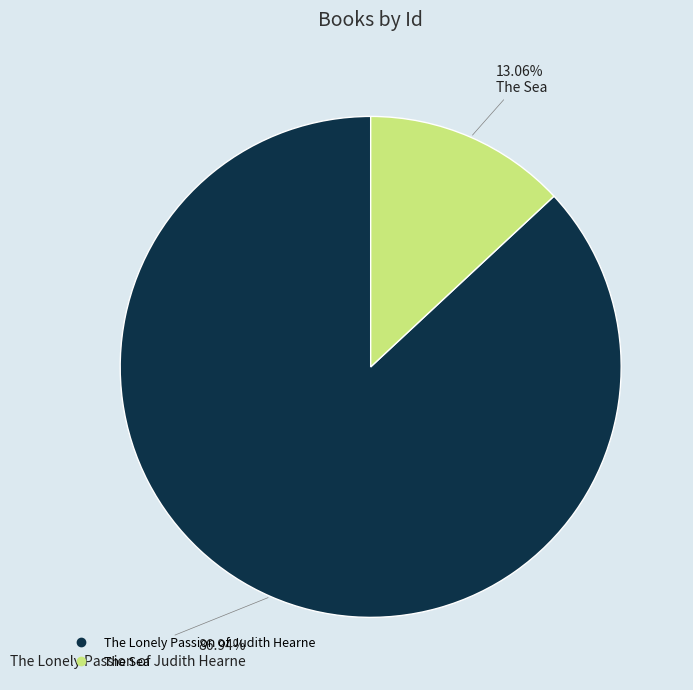

Which has a higher value, The Sea or The Lonely Passion of Judith Hearne?

The Lonely Passion of Judith Hearne